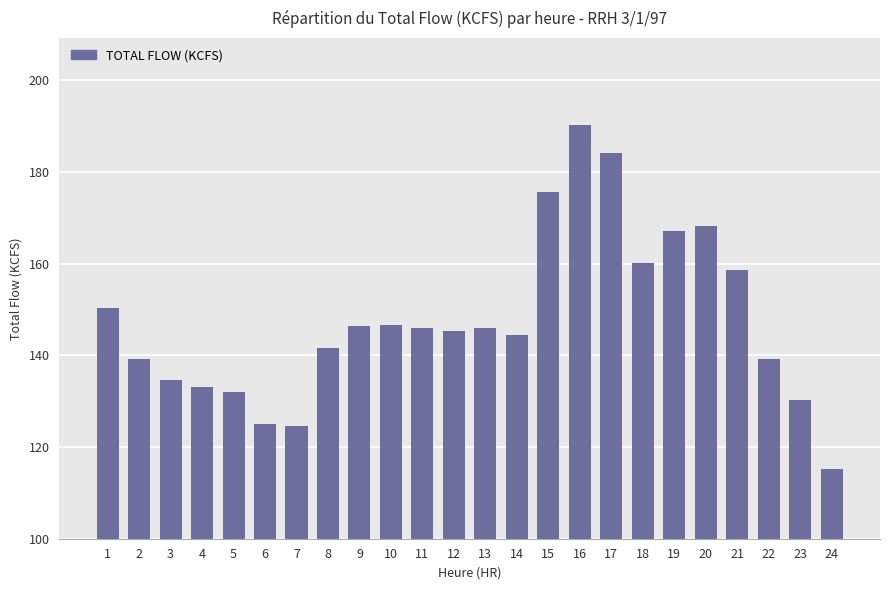

What is the smallest value displayed?

115.1